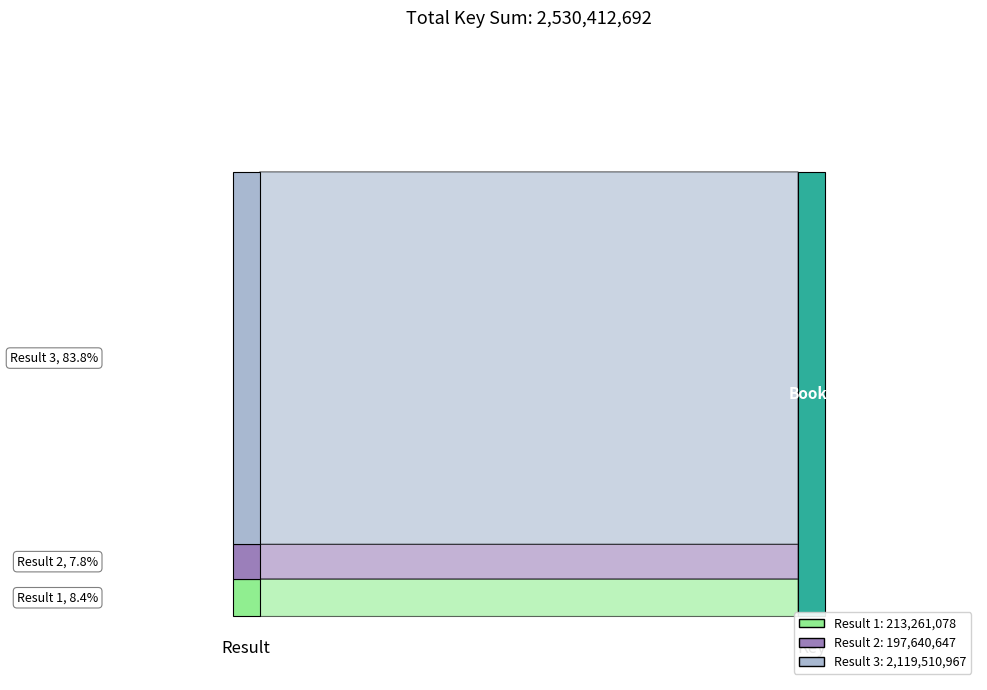

Reading left to right, extract all data points from this chart.

213261078	197640647	2119510967